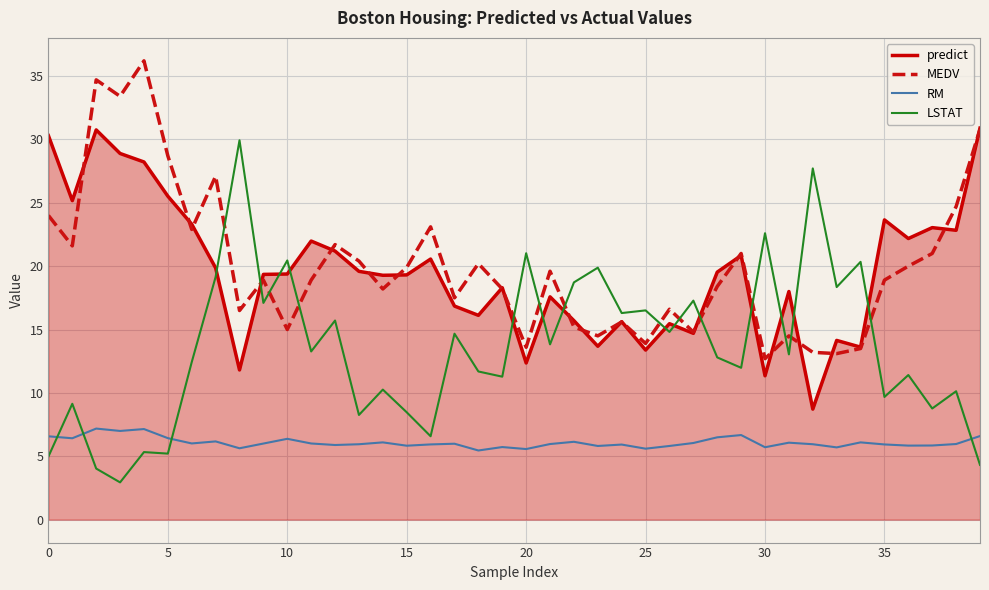

What is the highest value of the MEDV series?

36.2